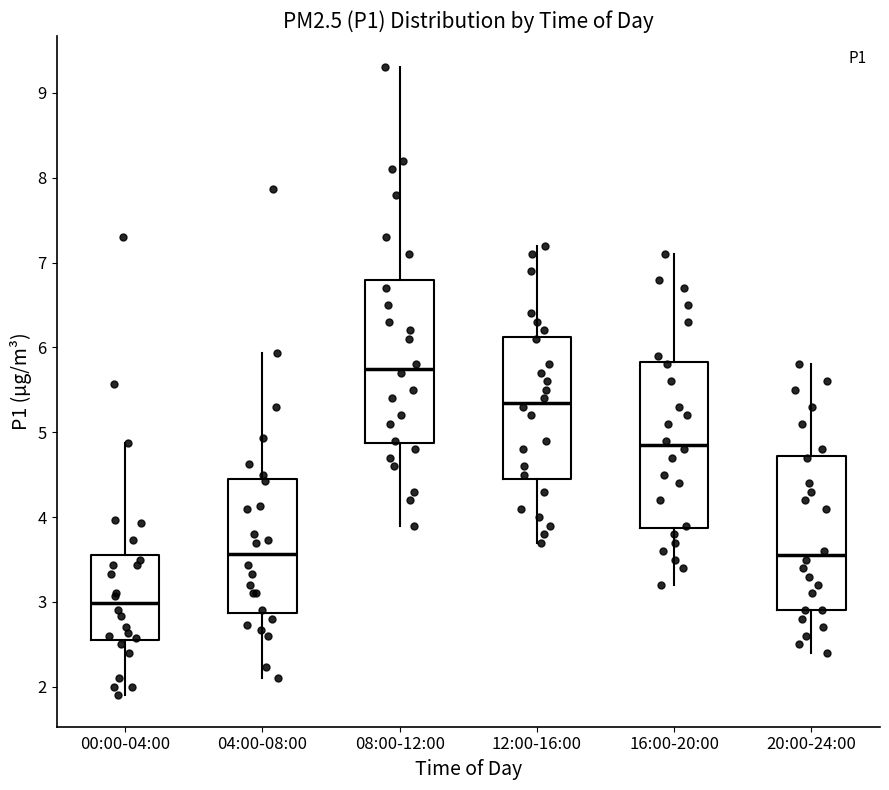

Reading left to right, read every box against the y-axis: the position of its median line, the range the box covers, and the ends of its whiskers. The values are not printed on the chart, so give them approximately, as read against the axis.

00:00-04:00: median 3.0, box 2.6 to 3.6, whiskers 1.9 to 4.9
04:00-08:00: median 3.6, box 2.9 to 4.4, whiskers 2.1 to 5.9
08:00-12:00: median 5.8, box 4.9 to 6.8, whiskers 3.9 to 9.3
12:00-16:00: median 5.4, box 4.5 to 6.1, whiskers 3.7 to 7.2
16:00-20:00: median 4.9, box 3.9 to 5.8, whiskers 3.2 to 7.1
20:00-24:00: median 3.6, box 2.9 to 4.7, whiskers 2.4 to 5.8